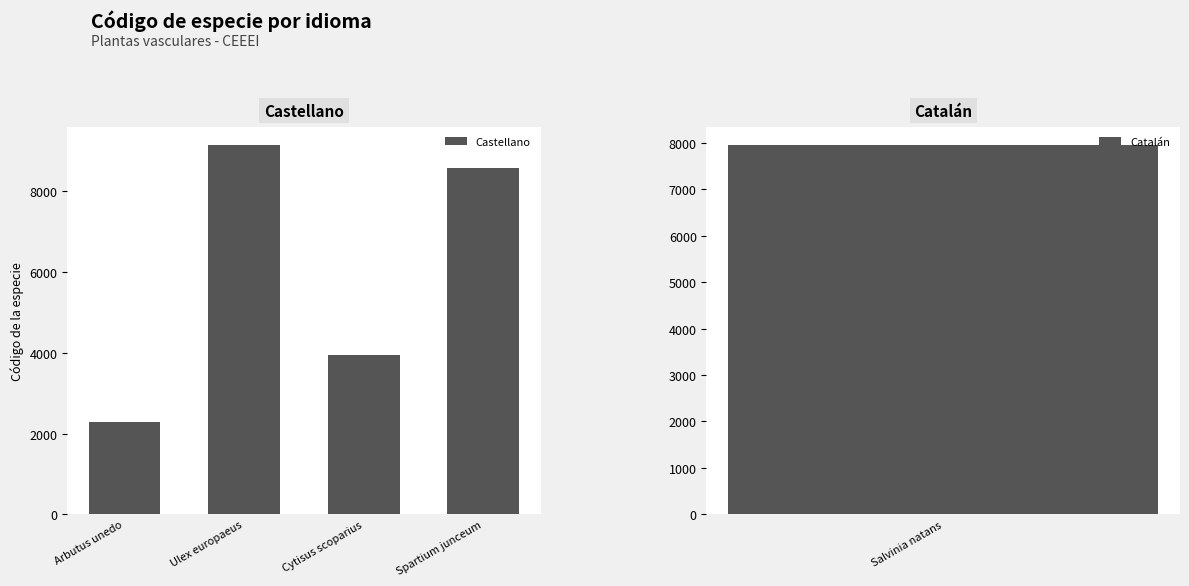

True or false: the data shows 5161 at Cytisus scoparius.

False